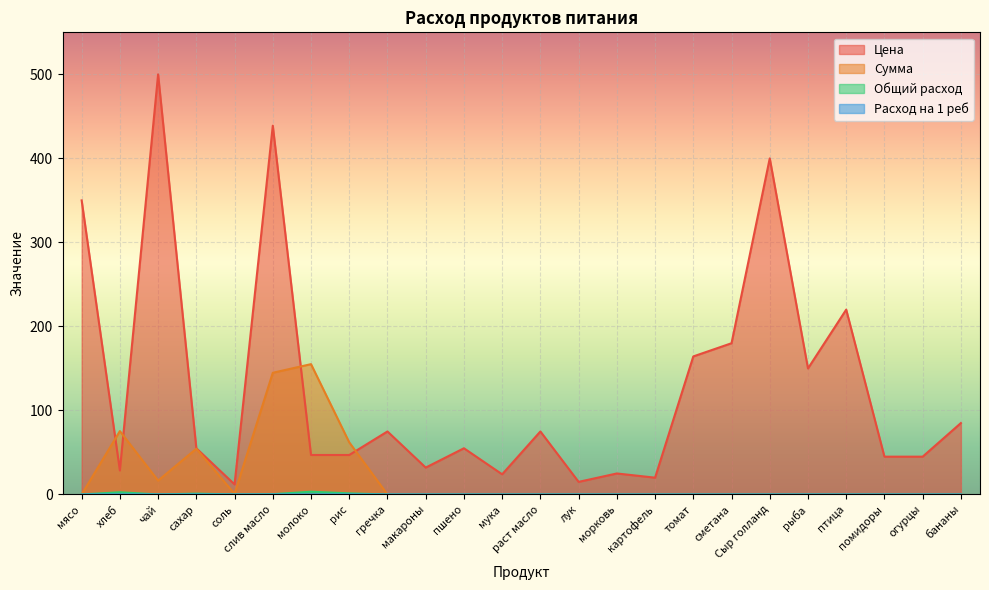

The value of Расход на 1 реб at мука is 0.0. True or false?

False